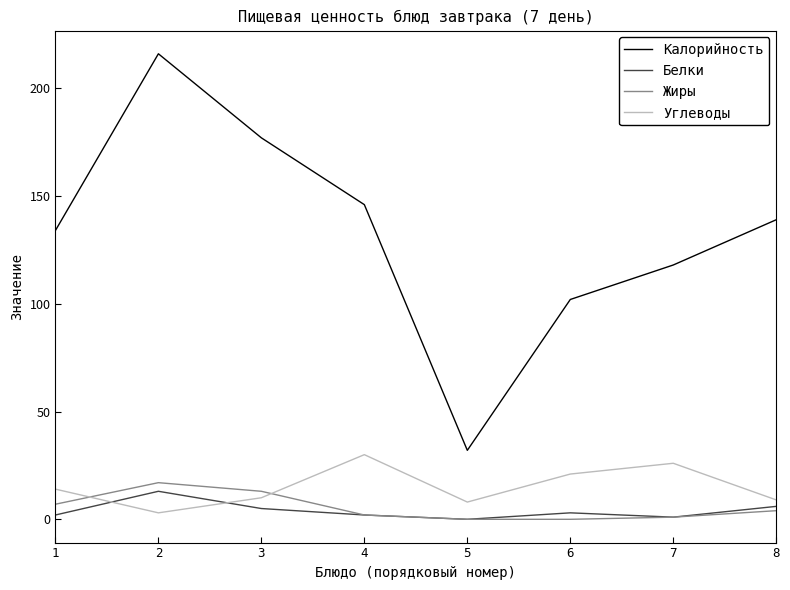

What is the difference between the maximum and second lowest values in the Жиры series?

17